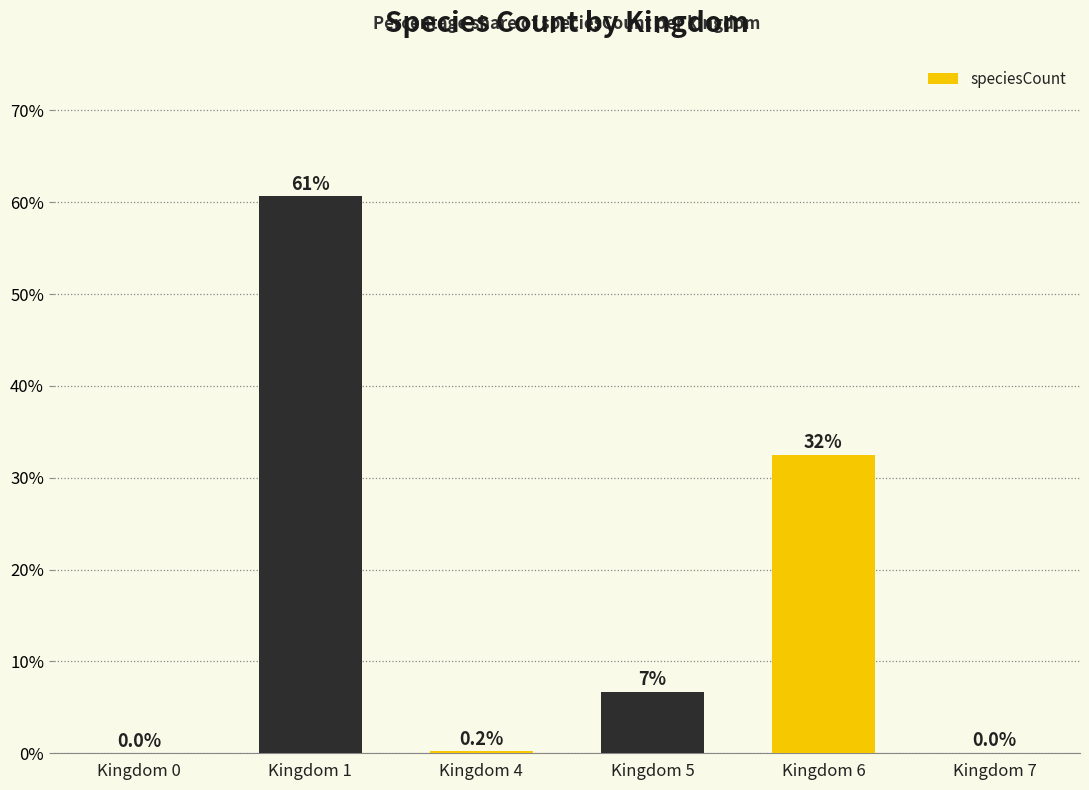

The chart shows a value of 11.5 at Kingdom 5. True or false?

False